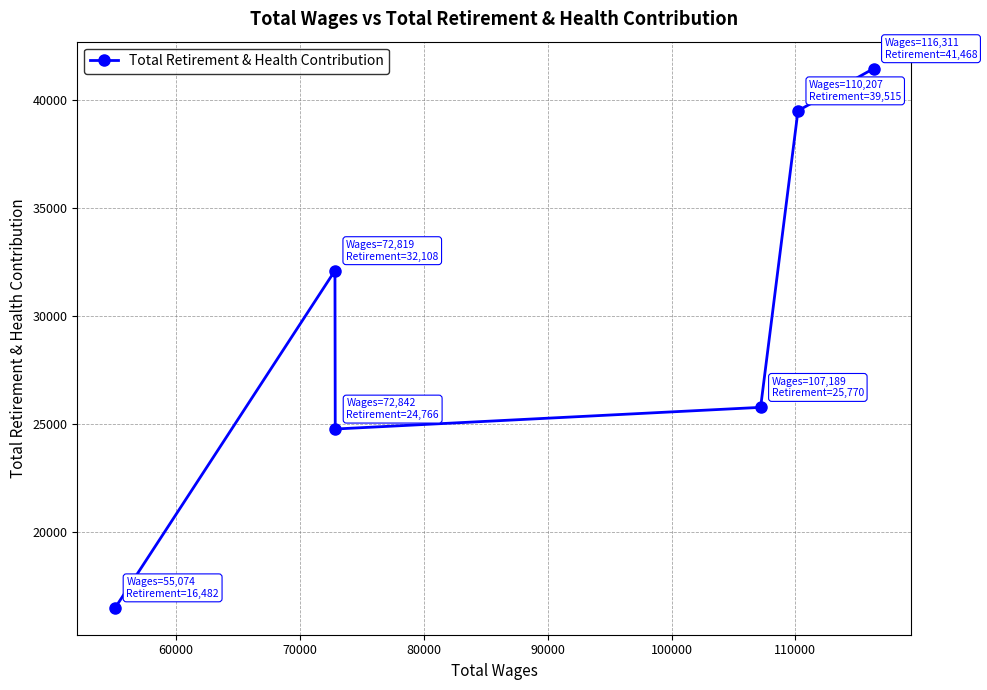

What is the value of the 6th point from the left?

41468